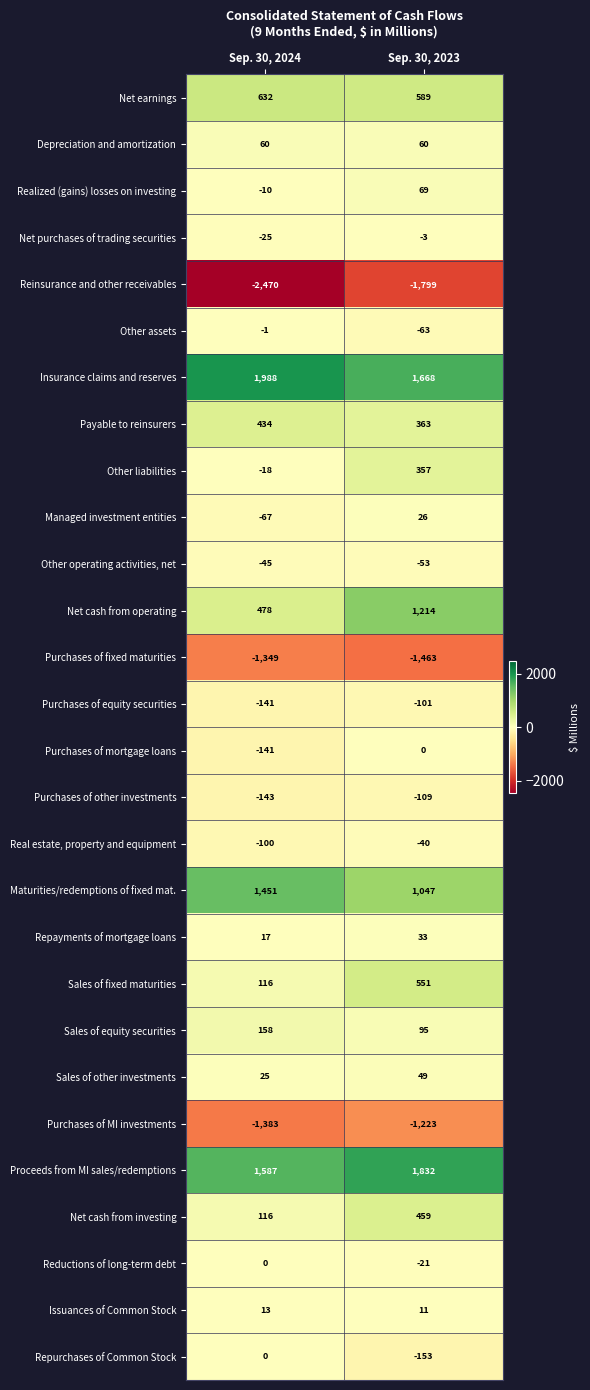

What is the difference between the highest and lowest values at Sep. 30, 2023?

3631